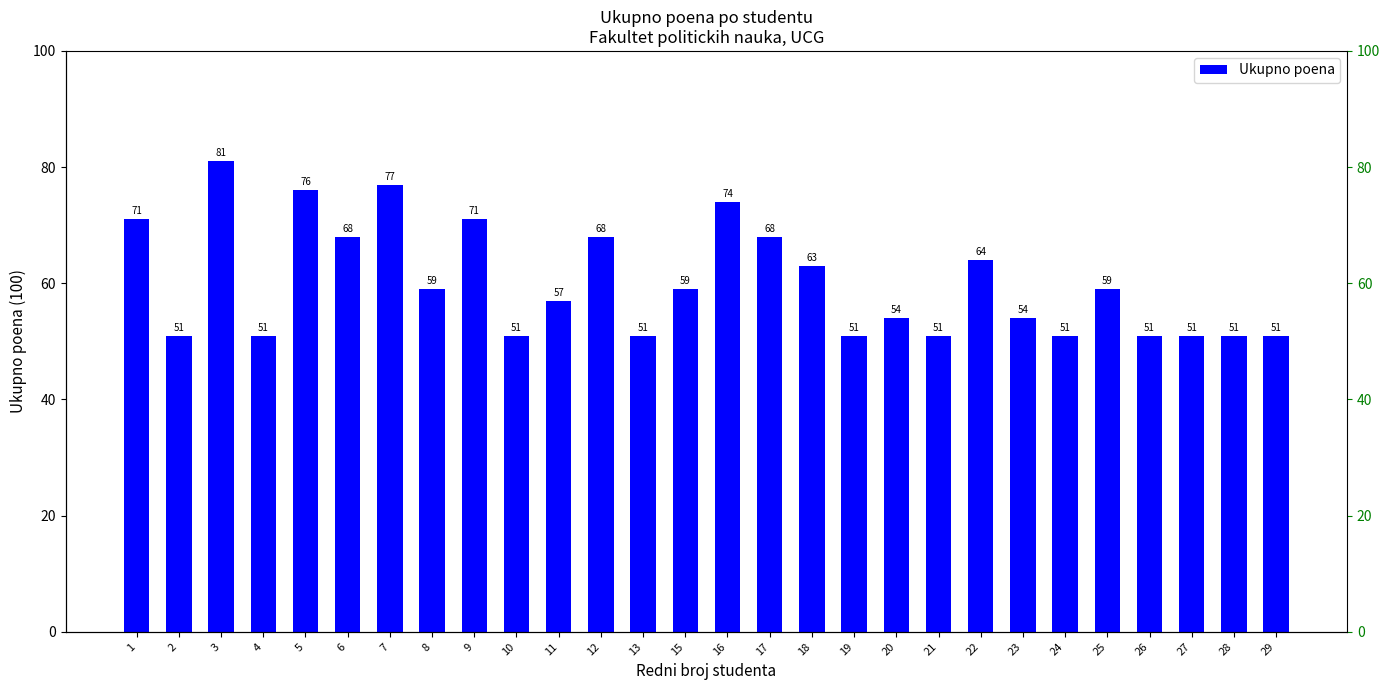

Reading right to left, what are all the values shown in this chart?

29=51	28=51	27=51	26=51	25=59	24=51	23=54	22=64	21=51	20=54	19=51	18=63	17=68	16=74	15=59	13=51	12=68	11=57	10=51	9=71	8=59	7=77	6=68	5=76	4=51	3=81	2=51	1=71